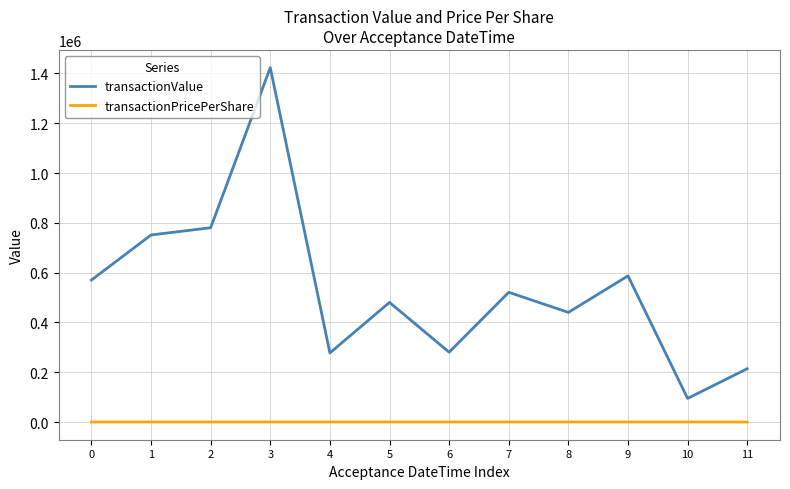

List the series in order of their peak value, lowest first.

transactionPricePerShare, transactionValue